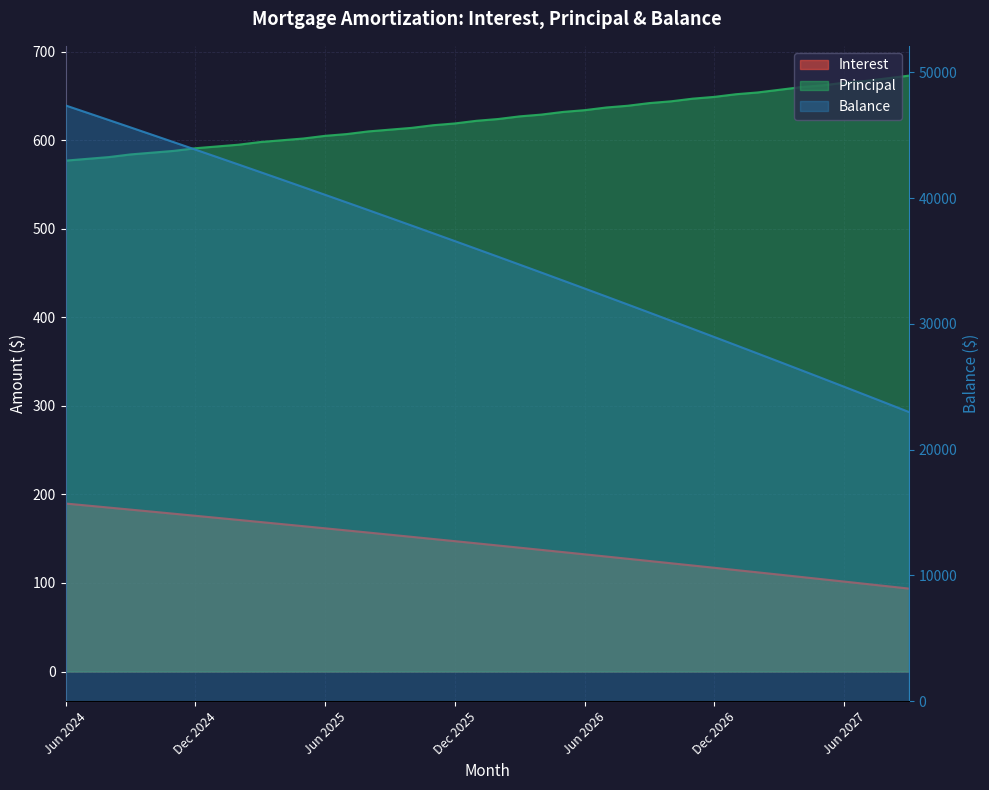

What is the value of the Interest point at the 24th from the left?

134.9